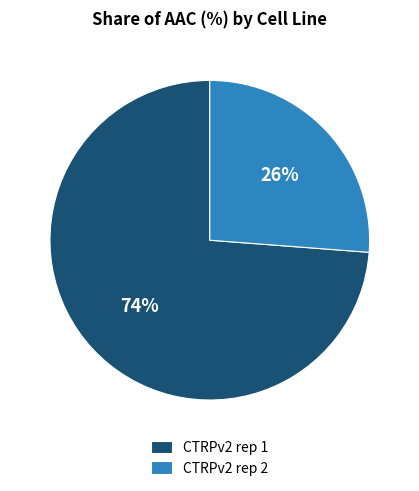

To the nearest percent, what portion does CTRPv2 rep 1 represent?

74%